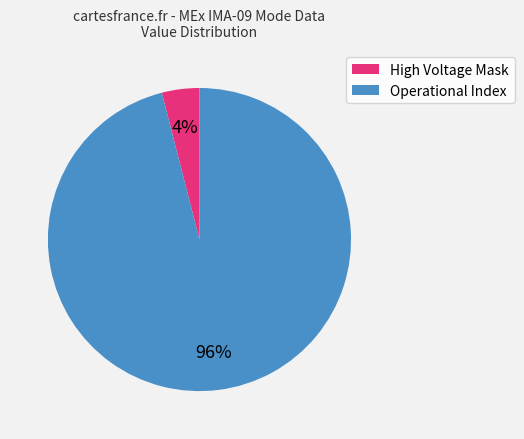

Is the sum of High Voltage Mask and Operational Index greater than half?

Yes